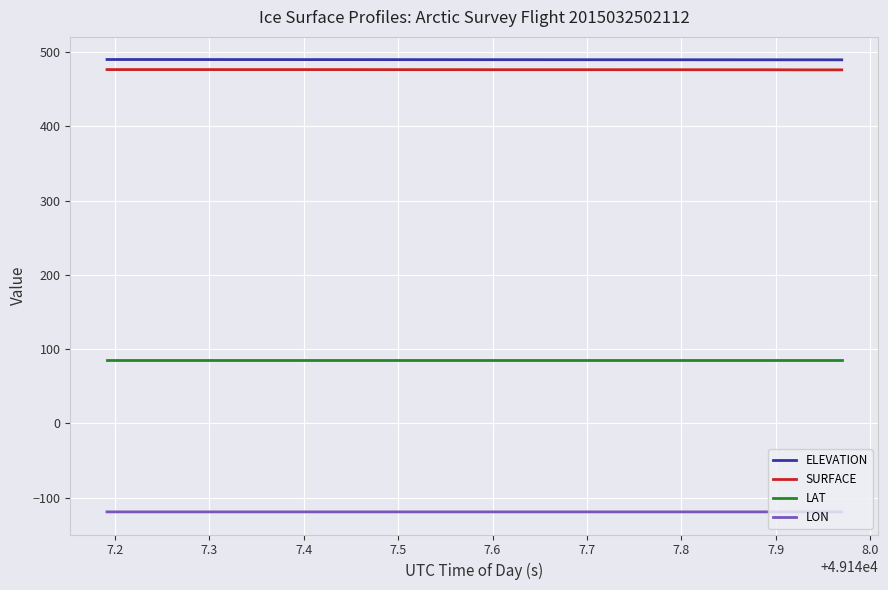

What is the minimum value for SURFACE?

475.9